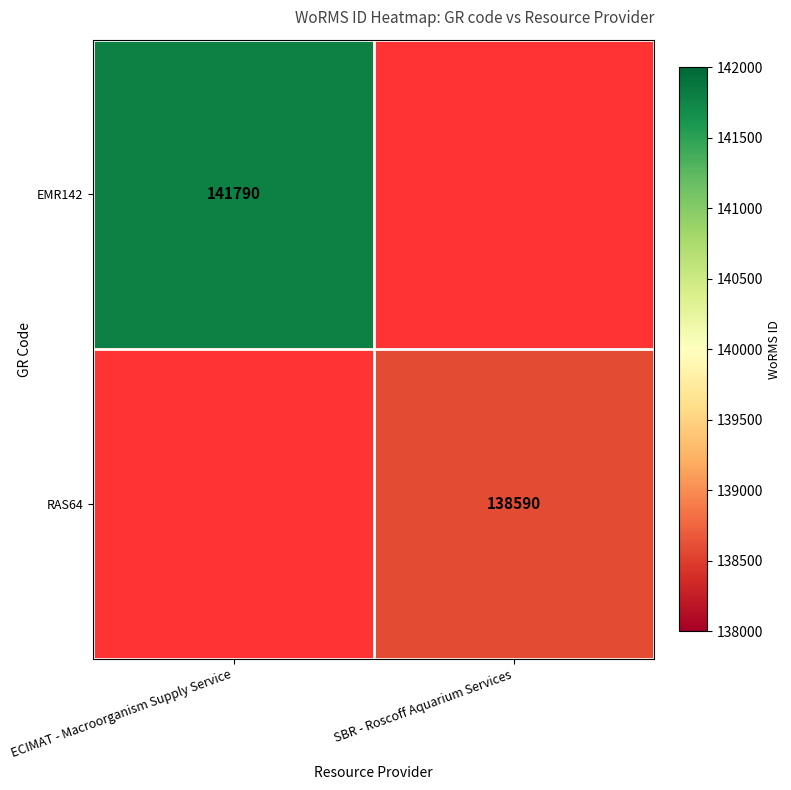

True or false: EMR142 has a value of 49066 at ECIMAT - Macroorganism Supply Service.

False